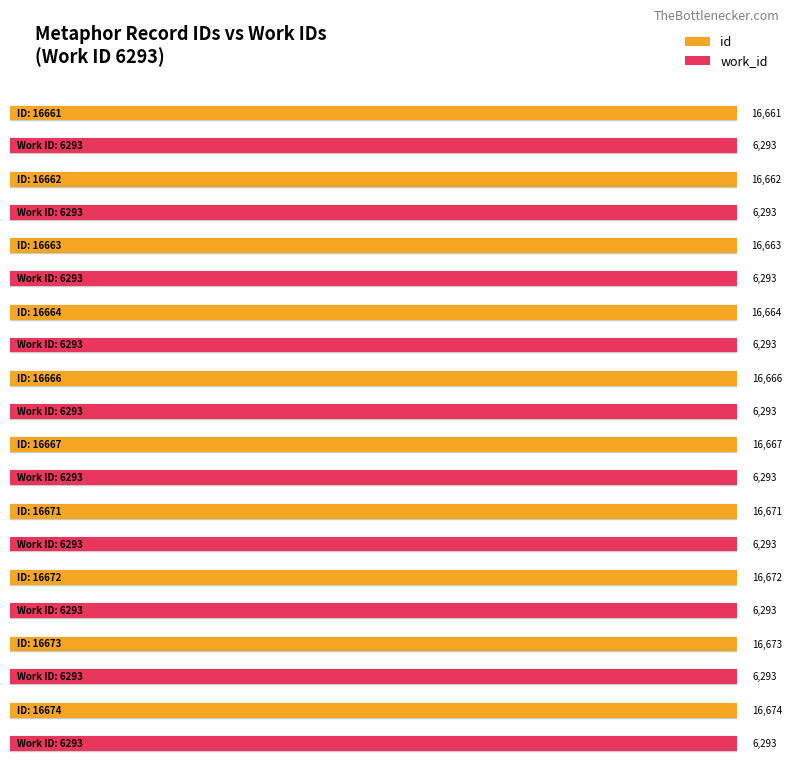

Reading left to right, extract all data points from this chart.

id: 16661=16661	16662=16662	16663=16663	16664=16664	16666=16666	16667=16667	16671=16671	16672=16672	16673=16673	16674=16674
work_id: 16661=6293	16662=6293	16663=6293	16664=6293	16666=6293	16667=6293	16671=6293	16672=6293	16673=6293	16674=6293